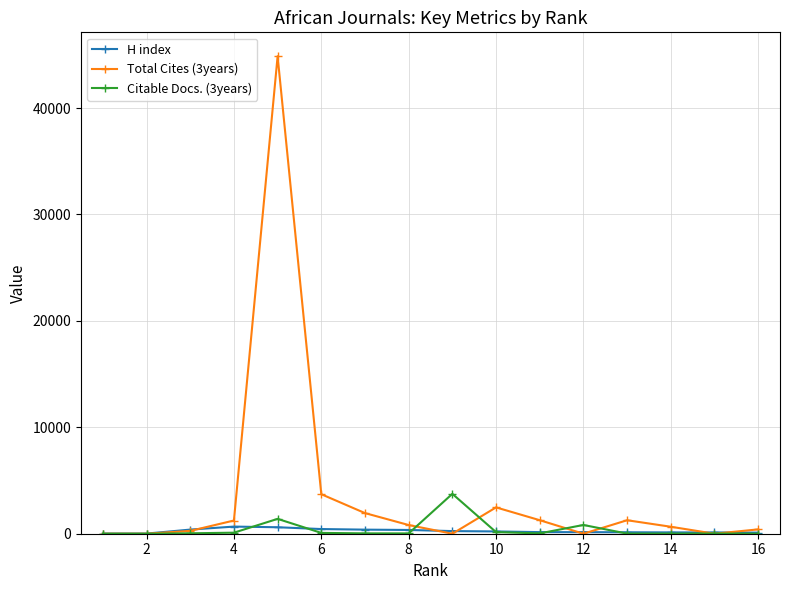

How many values in the Citable Docs. (3years) series are below 34?

8